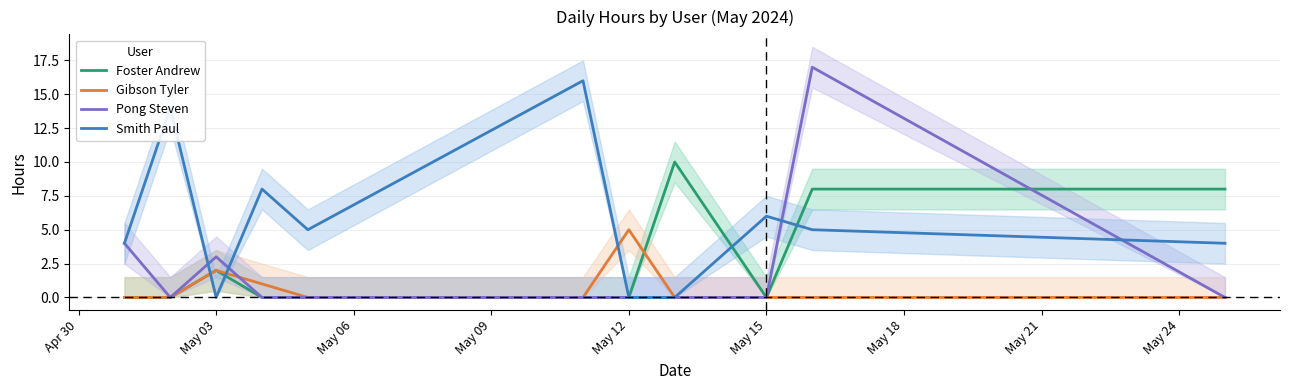

What is the highest value of the Pong Steven series?

17